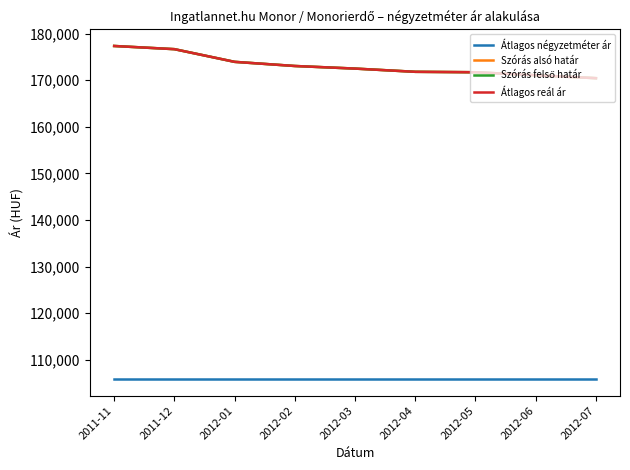

What is the value of the Szórás felső határ point at the 3rd from the left?

173959